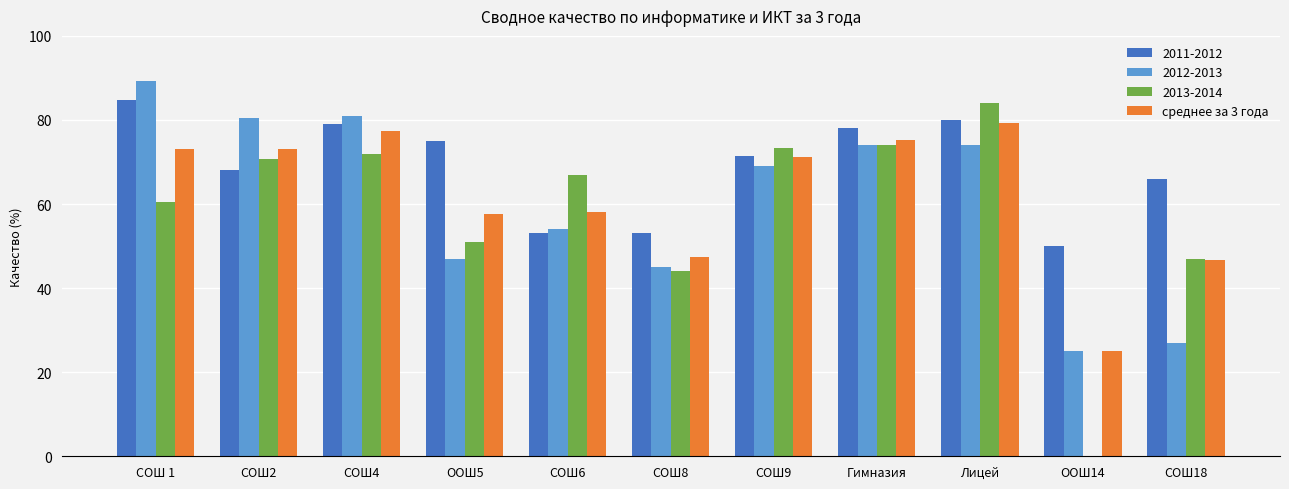

What is the sum of the 2013-2014 values at ООШ14 and Гимназия?

74.0